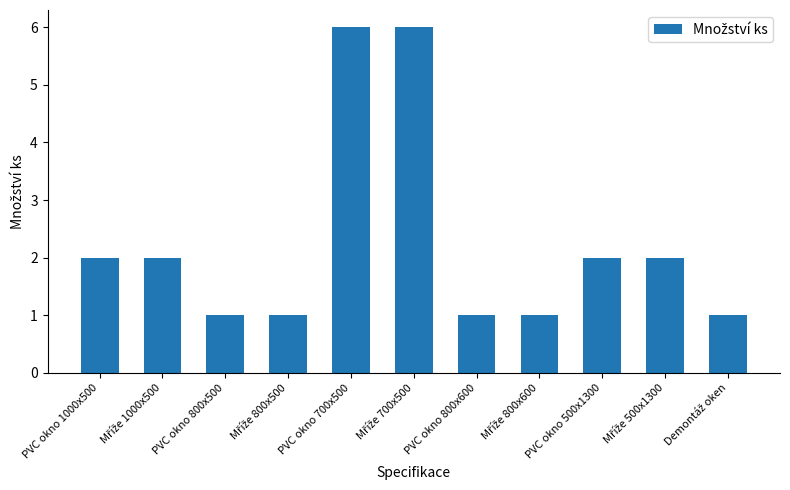

Reading right to left, extract all data points from this chart.

1	2	2	1	1	6	6	1	1	2	2